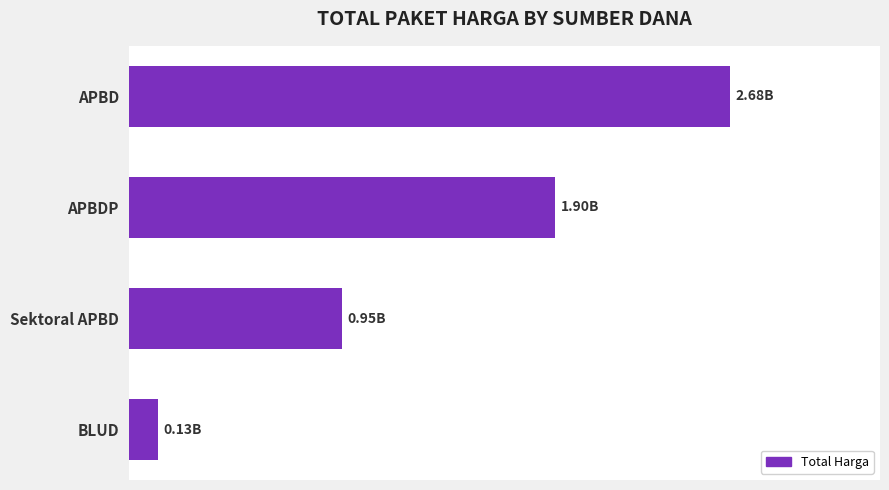

Are the bars horizontal?

Yes